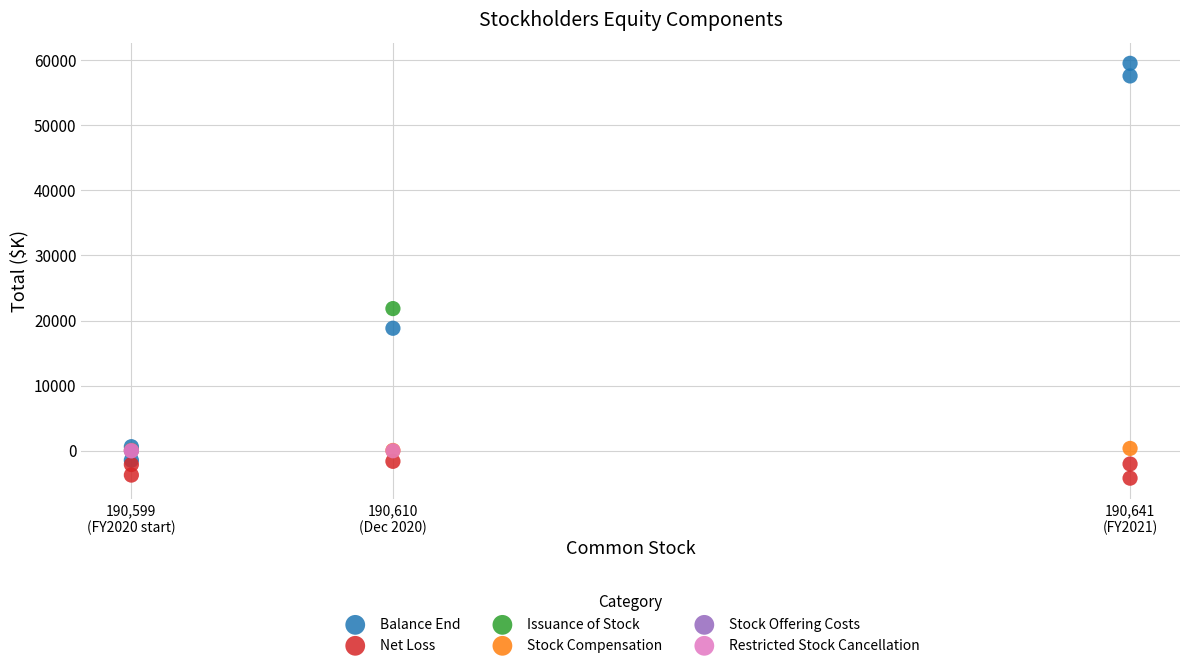

What are all the series names shown in the legend?

Balance End, Net Loss, Issuance of Stock, Stock Compensation, Stock Offering Costs, Restricted Stock Cancellation